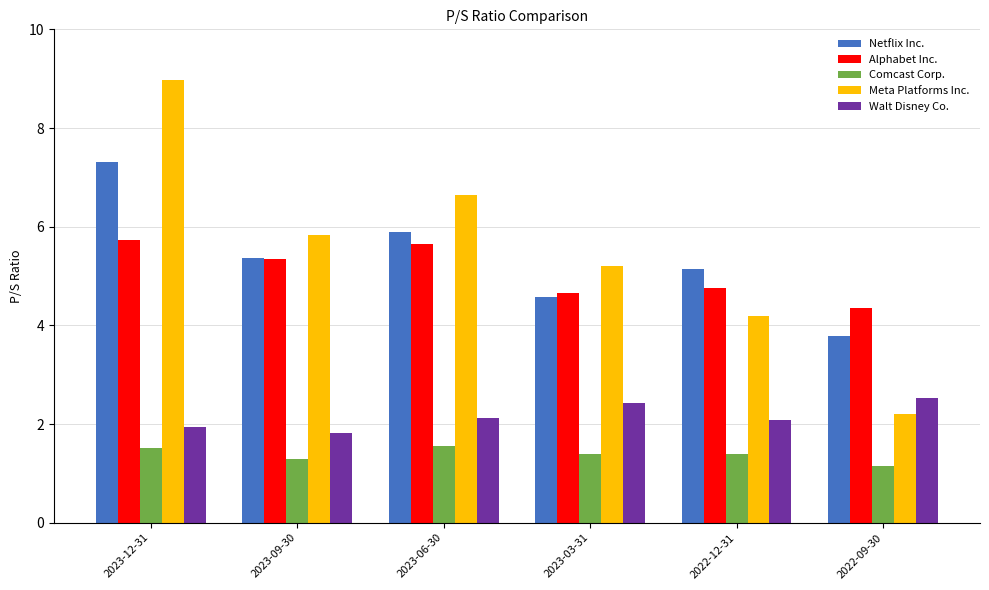

How many bars are there in total?

30